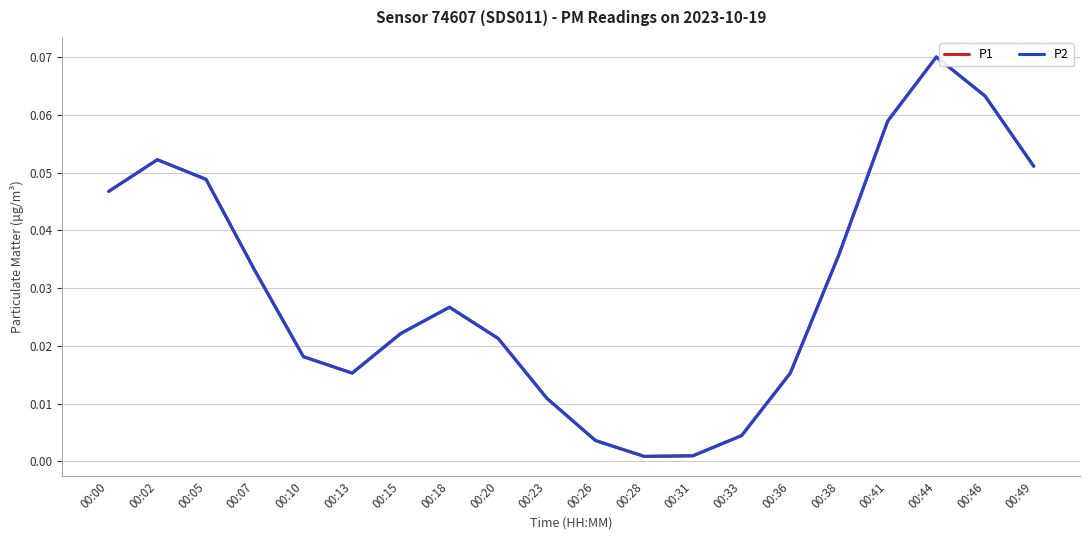

At which category does P2 reach its first local peak?

00:02